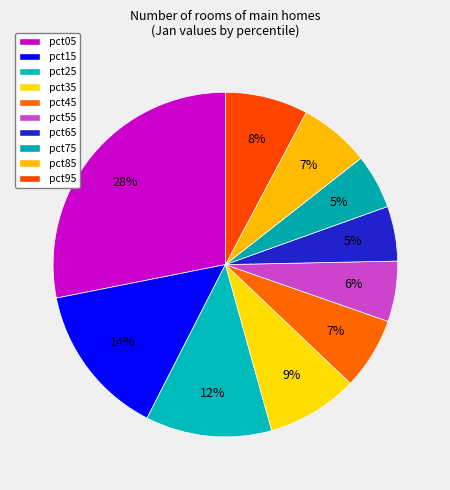

Which has a higher value, pct35 or pct25?

pct25